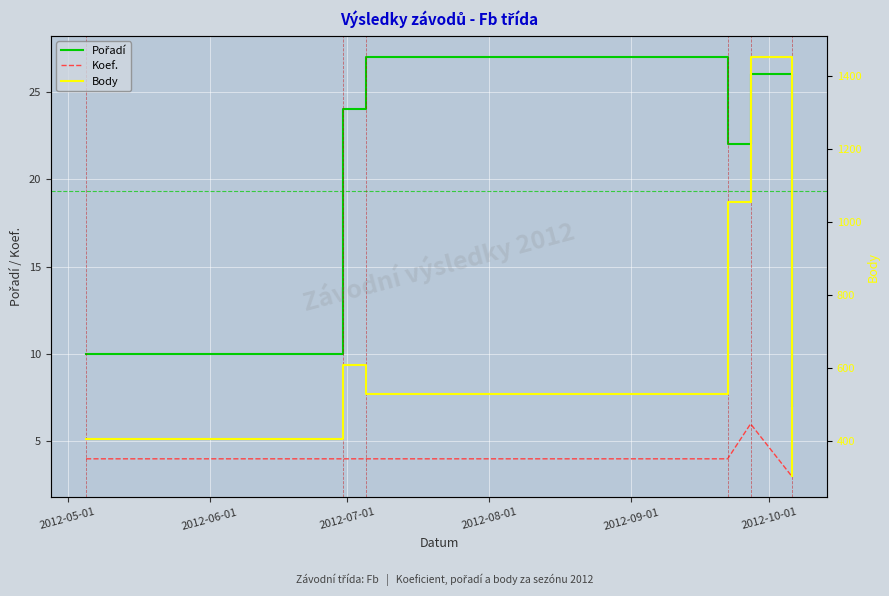

What are all the series names shown in the legend?

Pořadí, Koef., Body